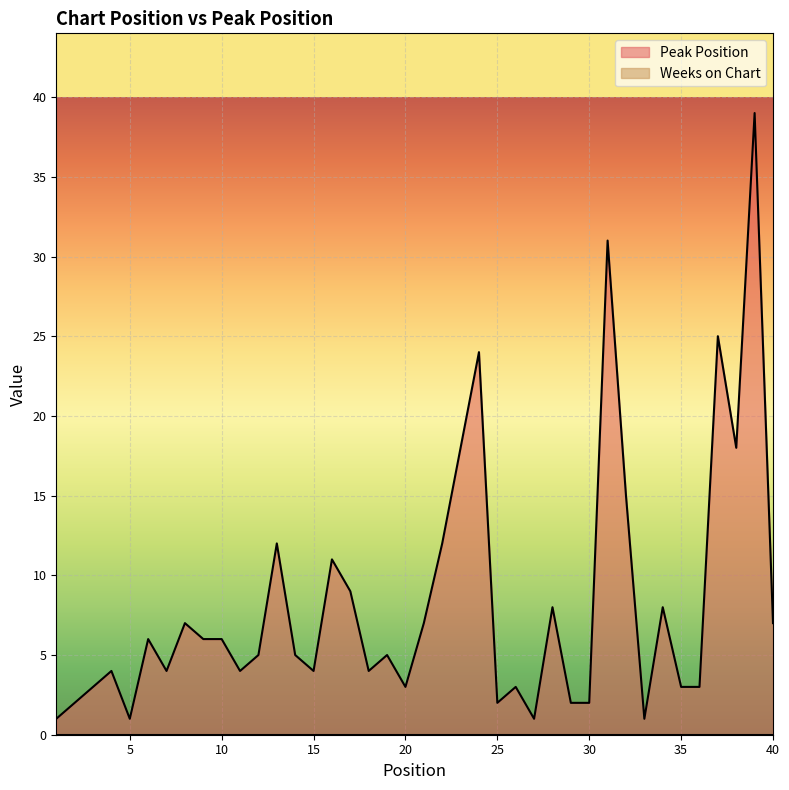

What is the greatest value displayed?

39